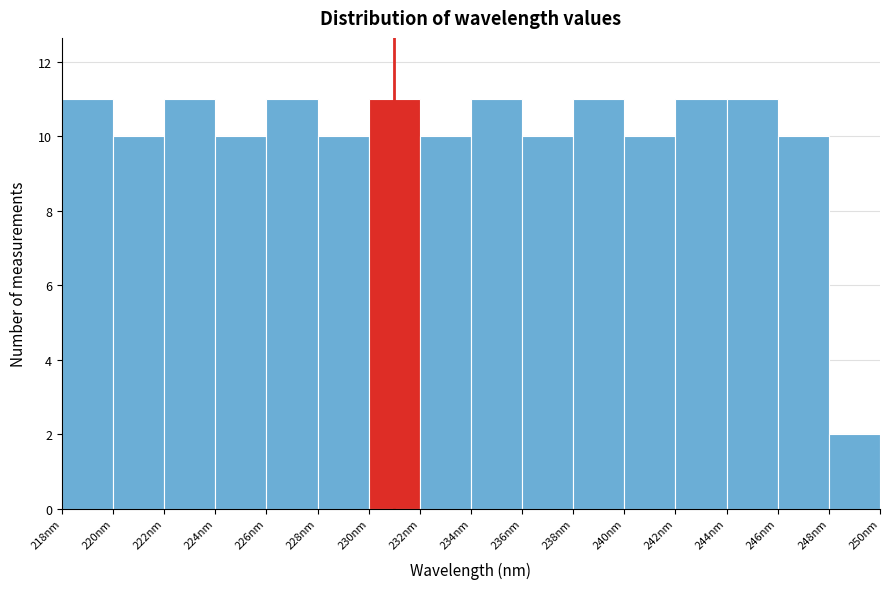

How tall is the bar that spans 240 to 242 on the x-axis? The values are not printed on the chart, so give them approximately, as read against the axis.

10